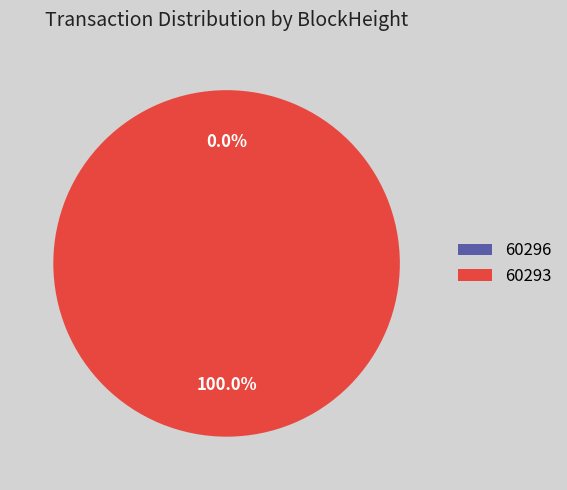

To the nearest percent, what is the average slice percentage?

50%